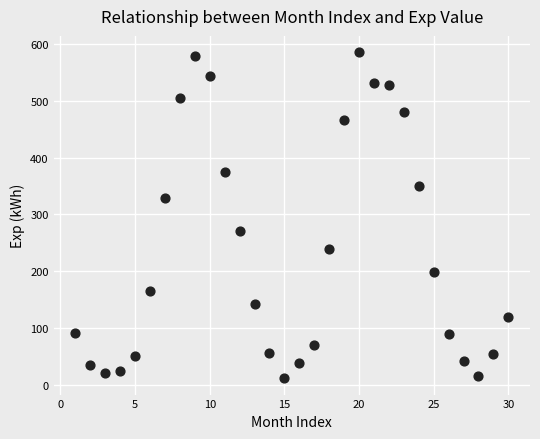

What is the range of X values (max minus min)?

29.0